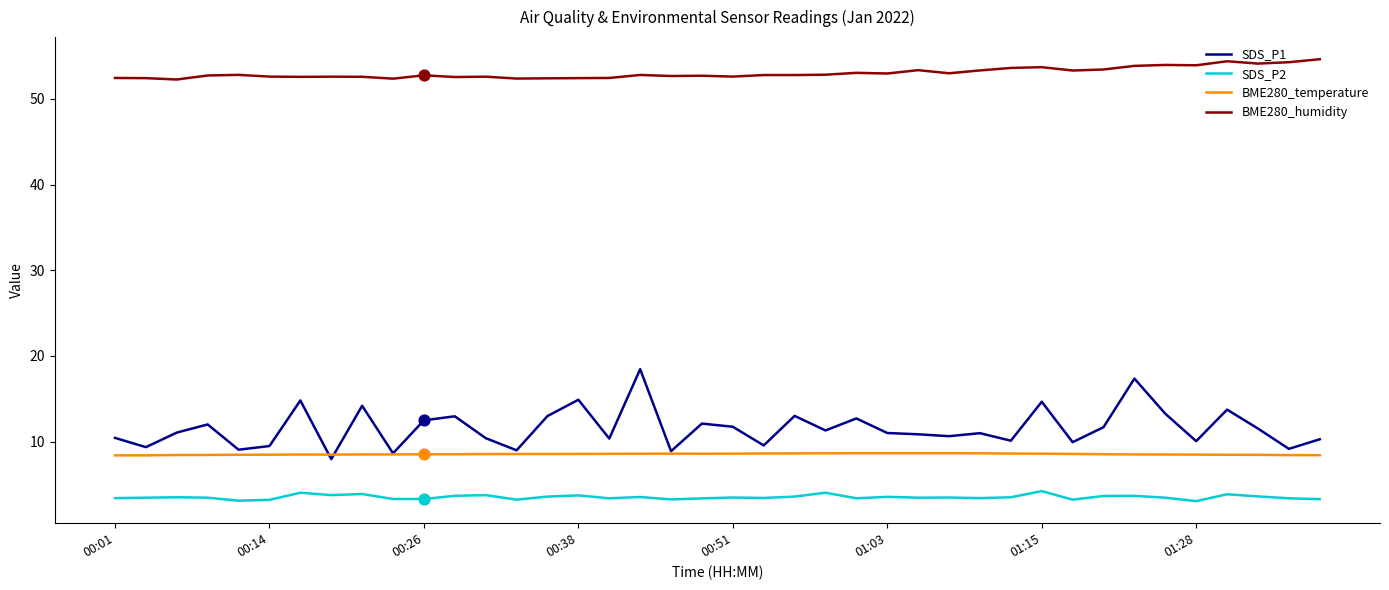

Which series has the largest total across all categories?

BME280_humidity